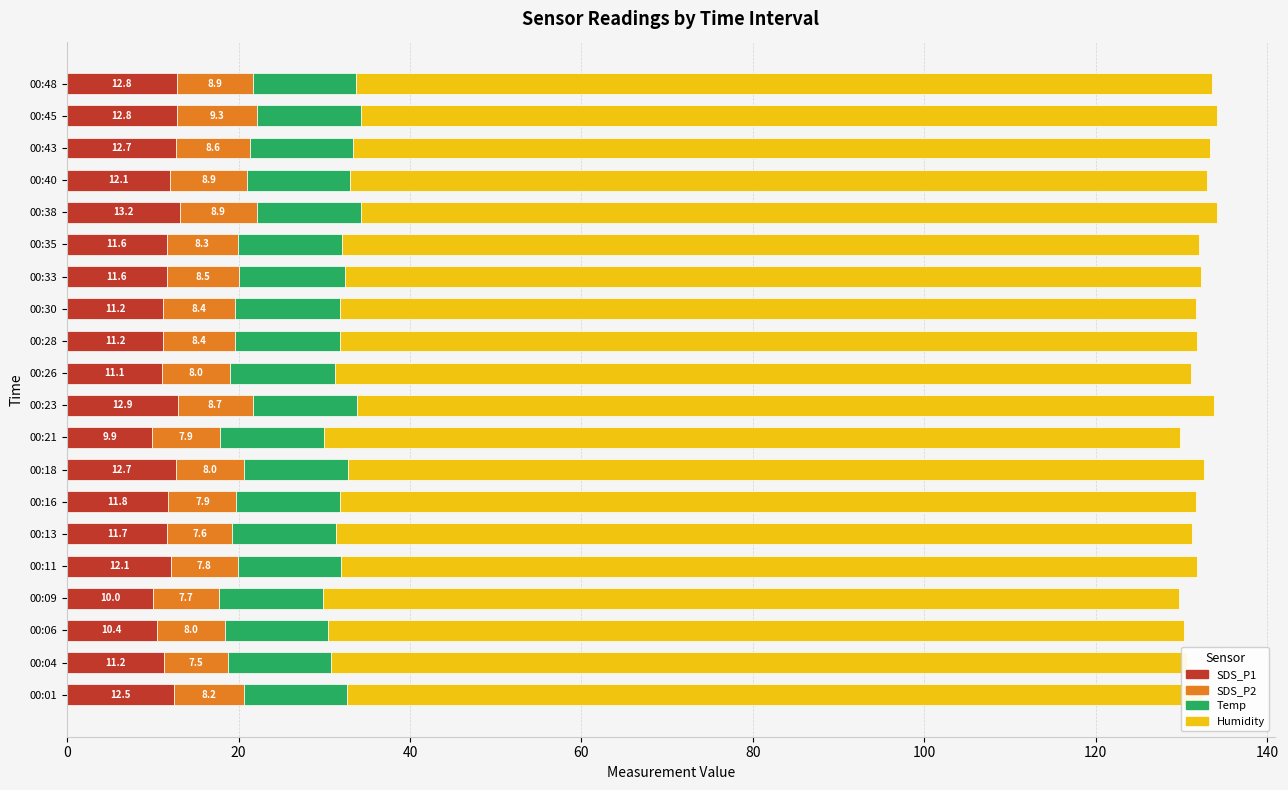

How many bars are there in each group?

4